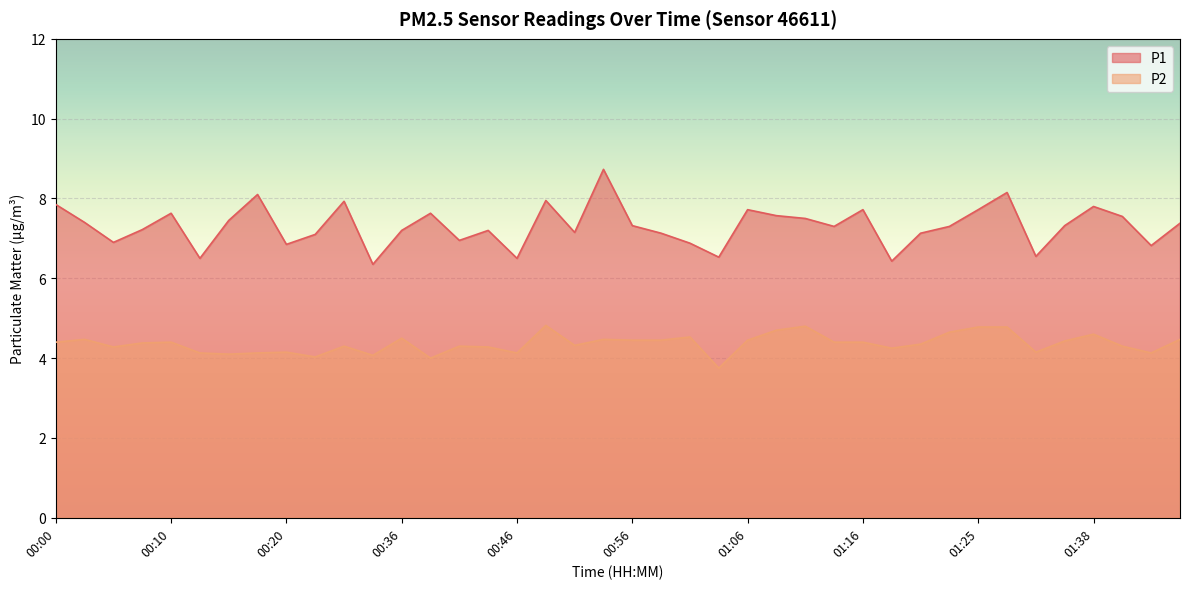

True or false: P1 has more than 0 points higher than both neighbors.

True